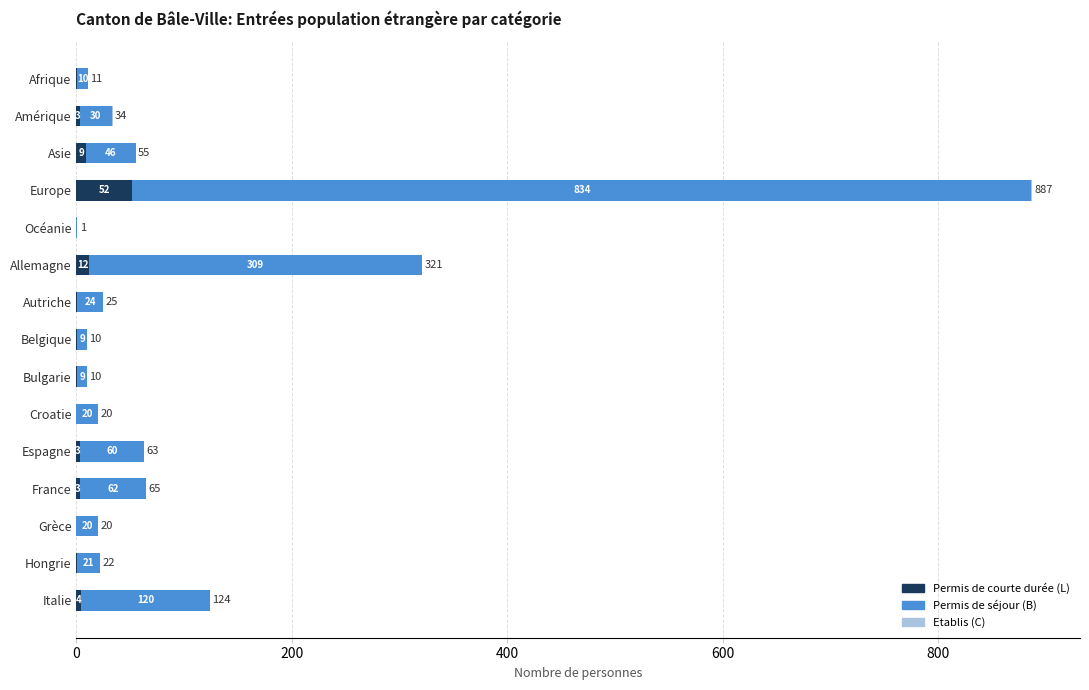

At which category is the sum across all series the highest?

Europe